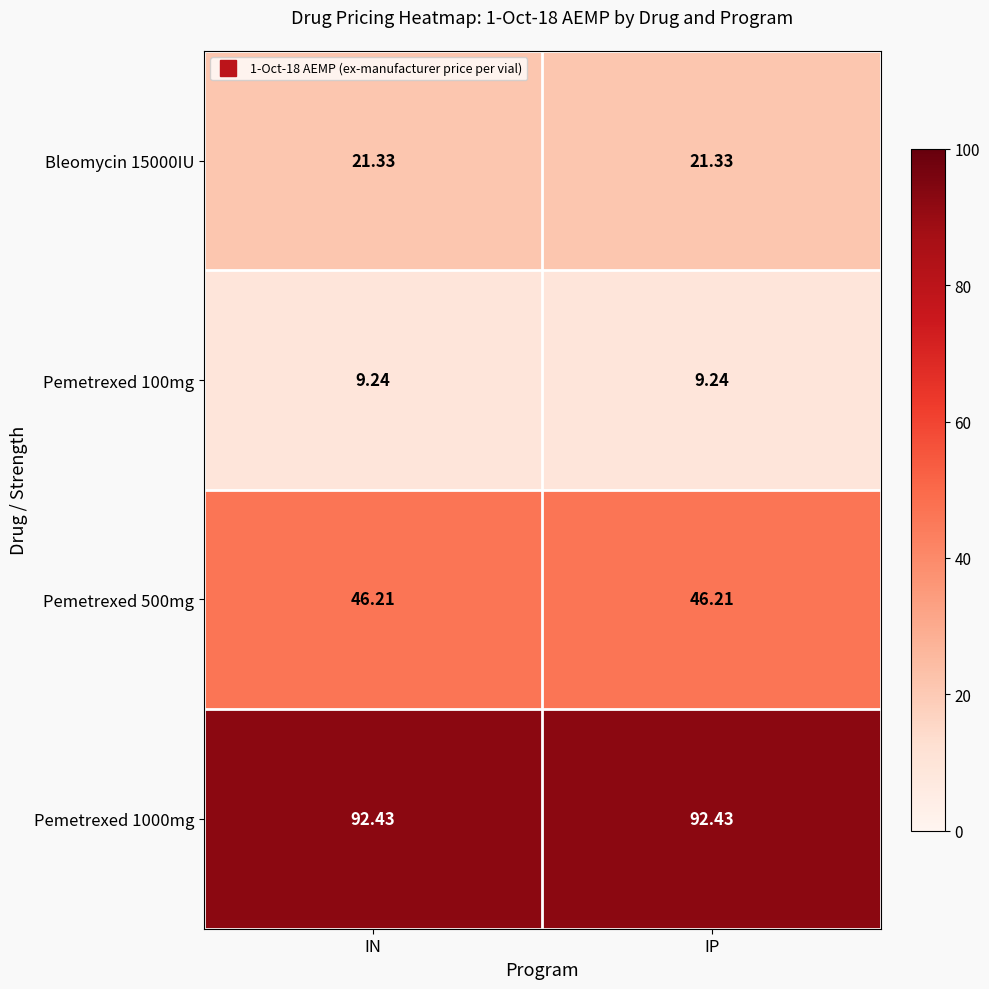

At how many categories does at least one series exceed 79?

2